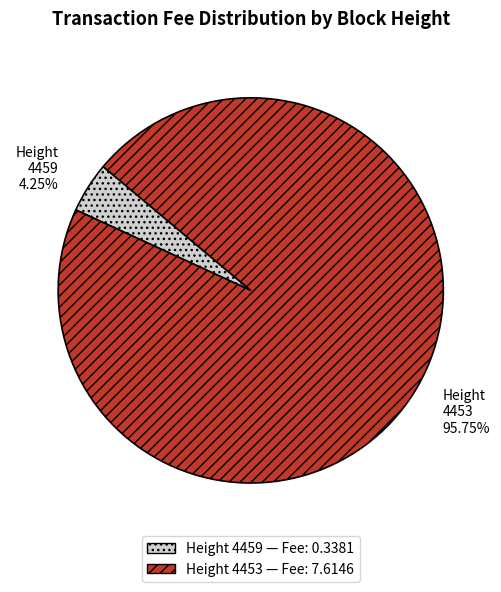

Rank the categories by value from lowest to highest.

Height 4459, Height 4453